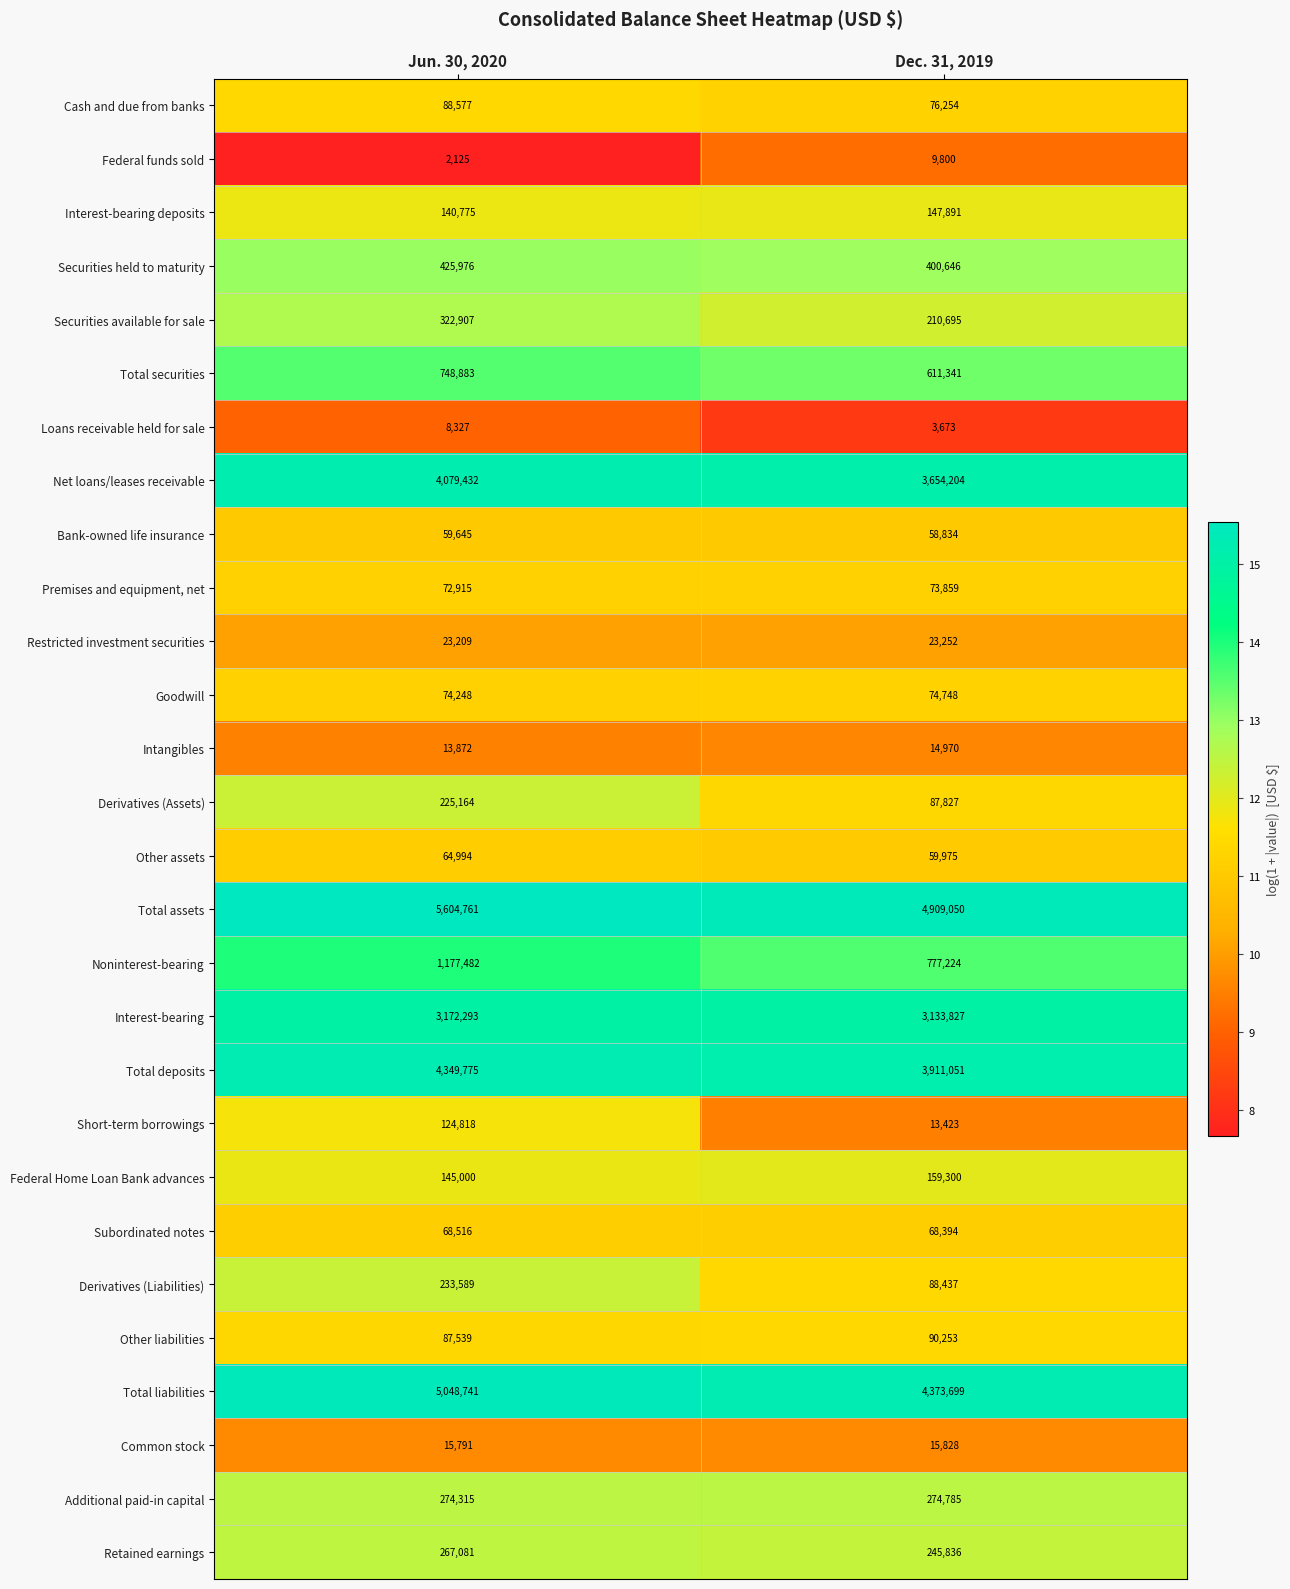

At Dec. 31, 2019, list the series in order from largest to smallest.

Total assets, Total liabilities, Total deposits, Net loans/leases receivable, Interest-bearing, Noninterest-bearing, Total securities, Securities held to maturity, Additional paid-in capital, Retained earnings, Securities available for sale, Federal Home Loan Bank advances, Interest-bearing deposits, Other liabilities, Derivatives (Liabilities), Derivatives (Assets), Cash and due from banks, Goodwill, Premises and equipment, net, Subordinated notes, Other assets, Bank-owned life insurance, Restricted investment securities, Common stock, Intangibles, Short-term borrowings, Federal funds sold, Loans receivable held for sale